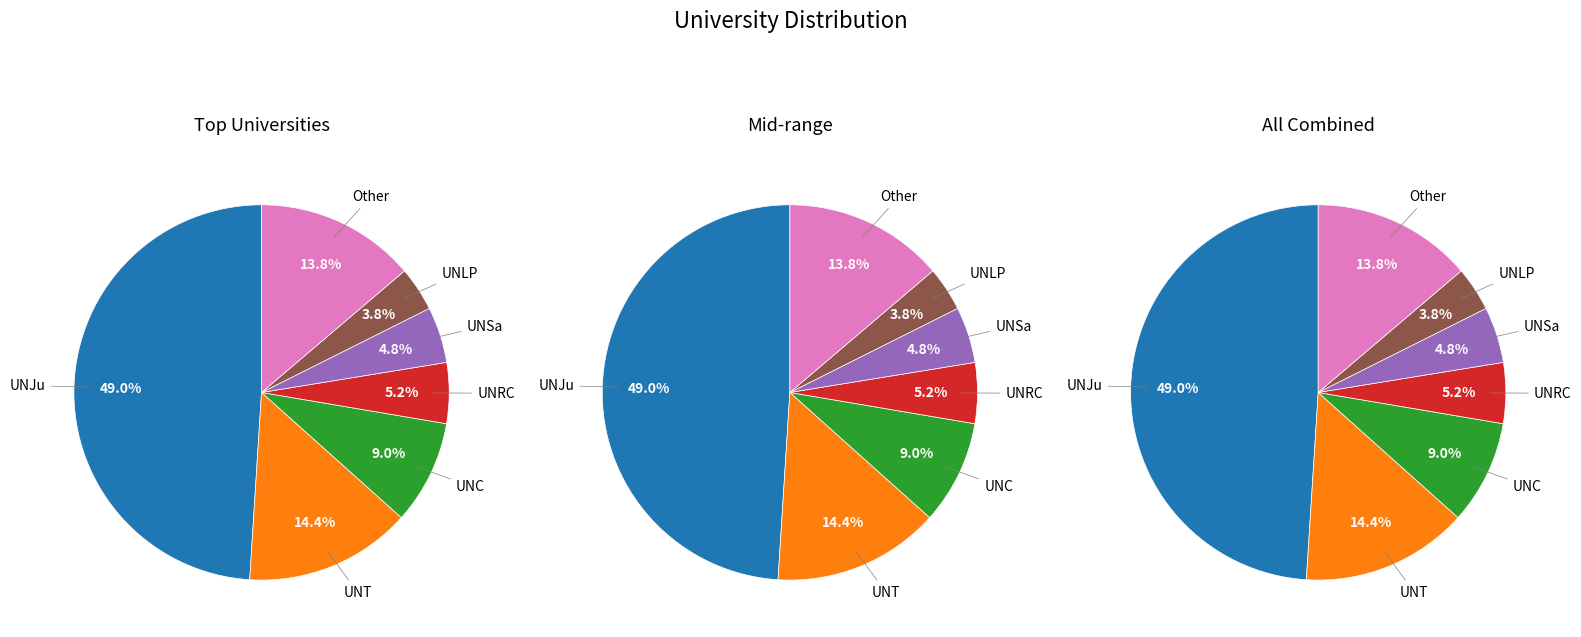

Which slice is the smallest?

UNLP